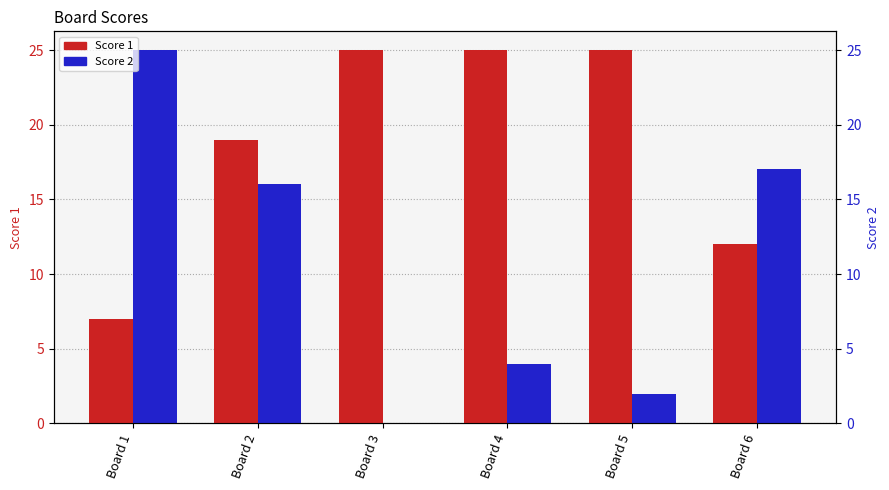

What is the total value across all series at Board 2?

35